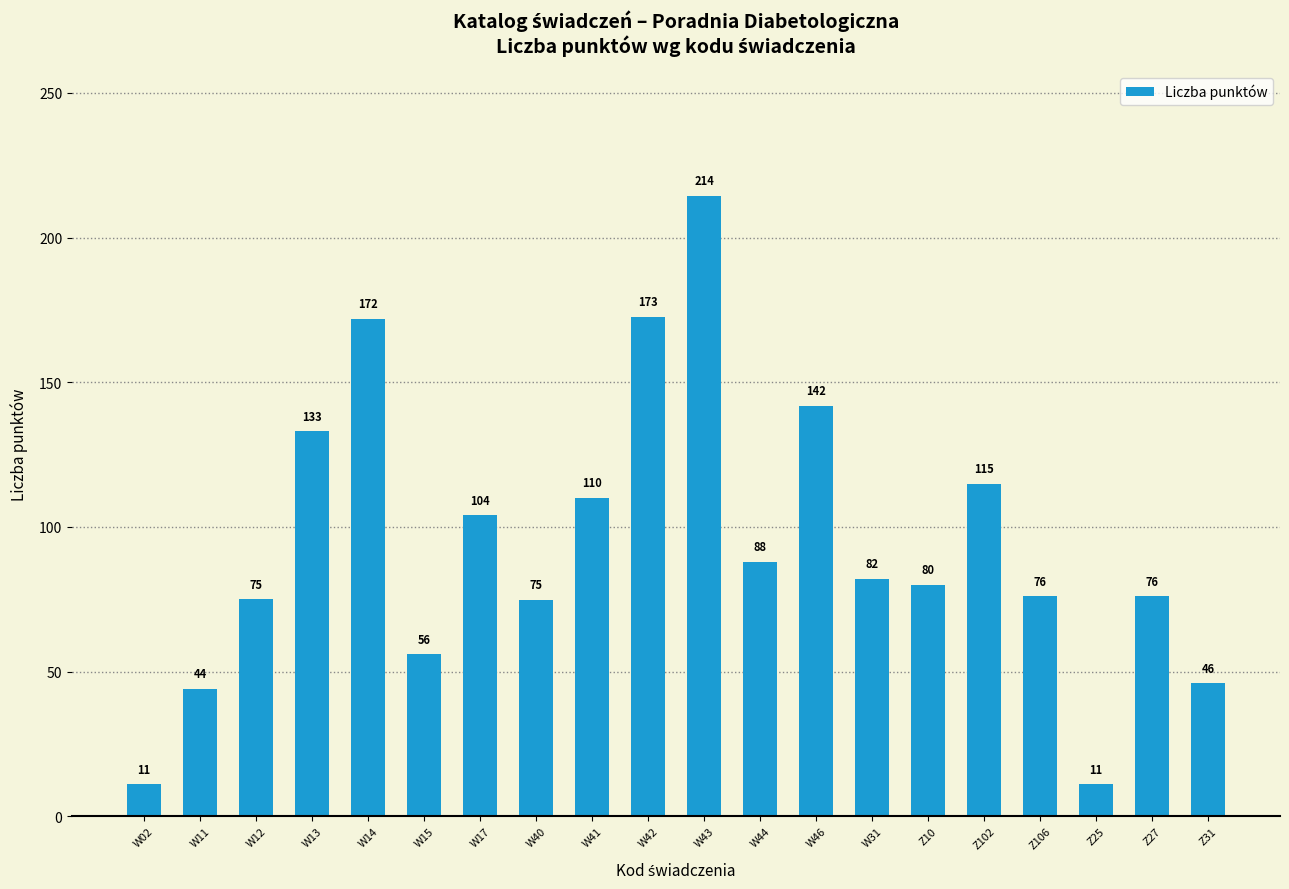

What is the ratio of the value at W11 to the value at W12?

0.6